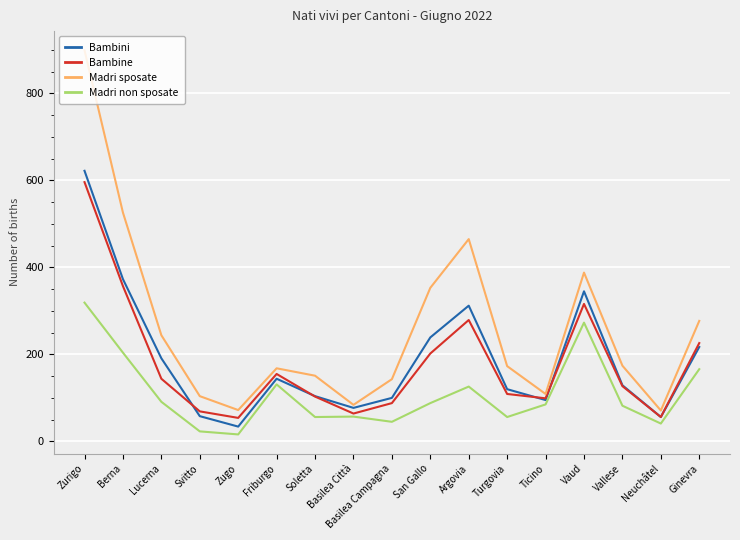

Which series has the largest range (max minus min)?

Madri sposate